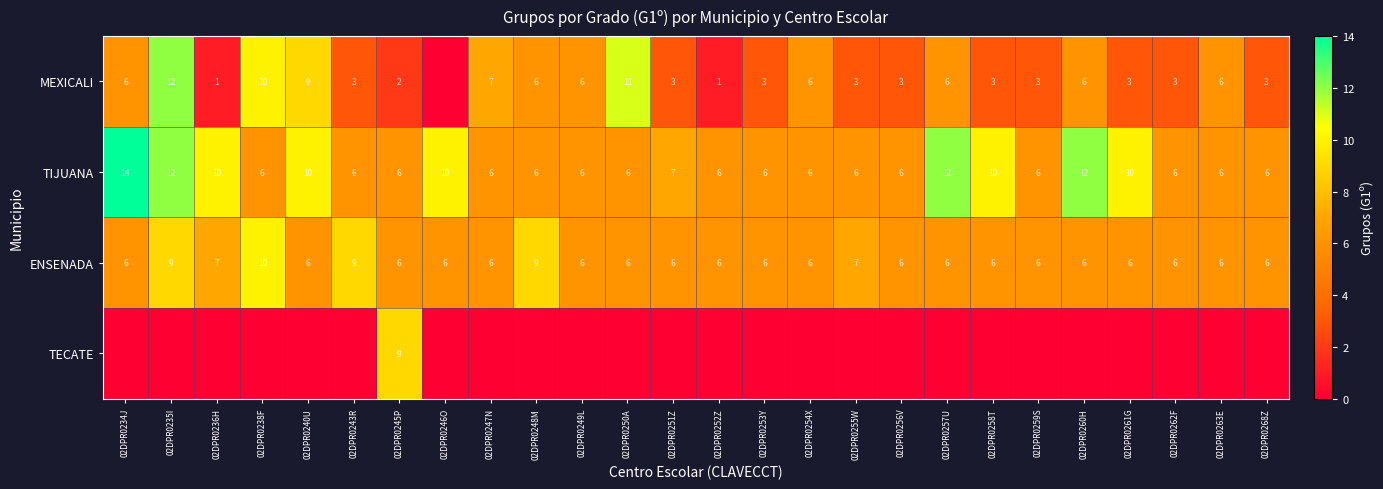

True or false: TIJUANA has a value of 6 at 02DPR0262F.

True